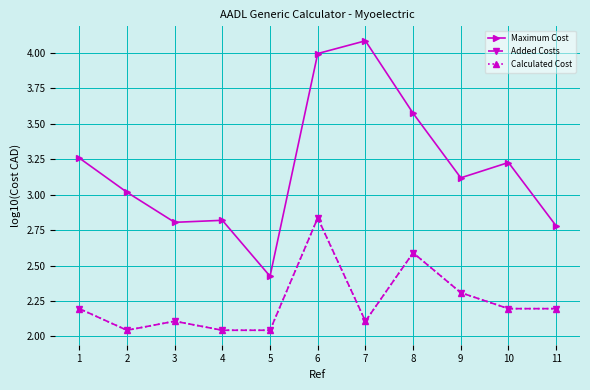

True or false: Added Costs has a value of 2.0 at 5.

True